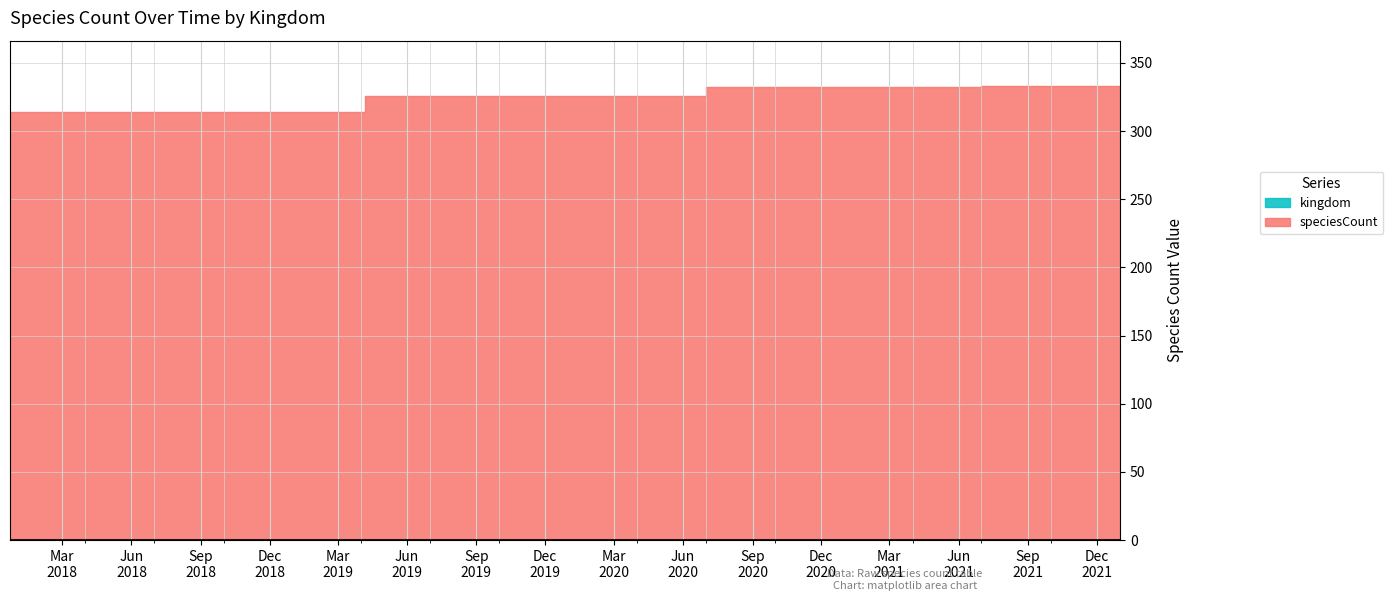

True or false: speciesCount has a value of 325 at 2020-04-01.

True